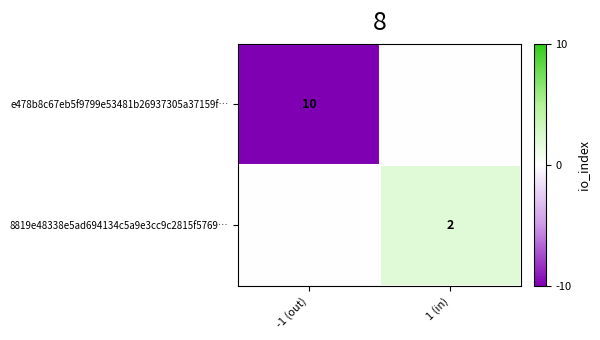

Is it true that 8819e48338e5ad694134c5a9e3cc9c2815f5769… equals 1 at 1 (in)?

False